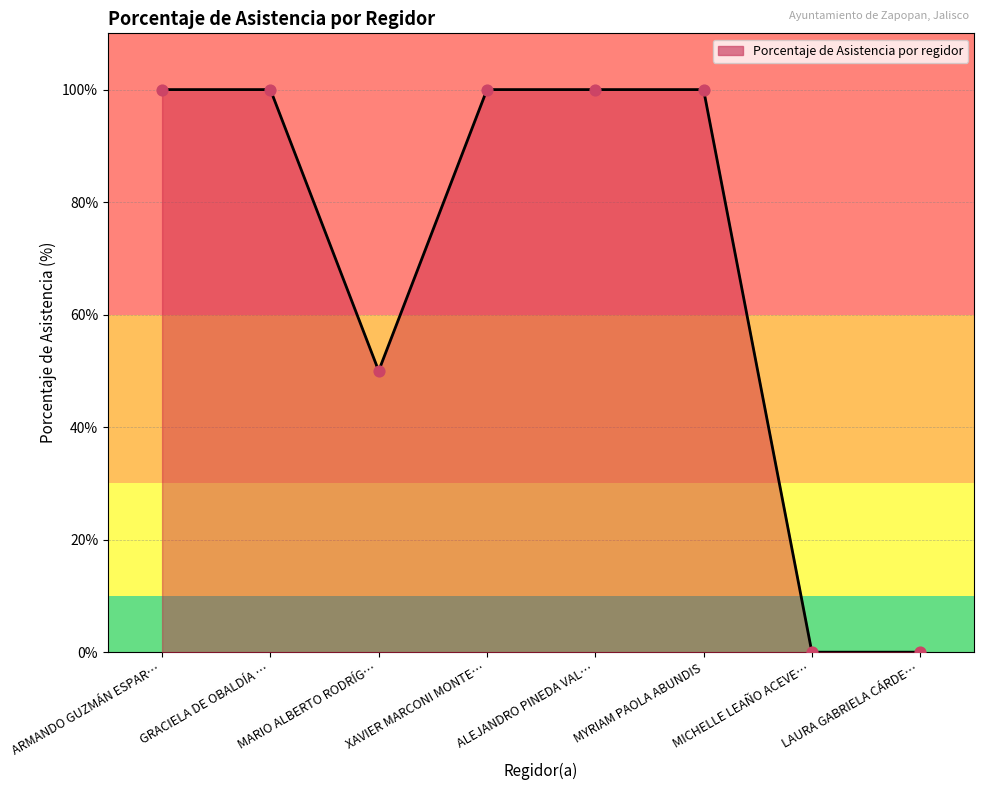

What is the change in value from ARMANDO GUZMÁN ESPAR… to LAURA GABRIELA CÁRDE…?

-100